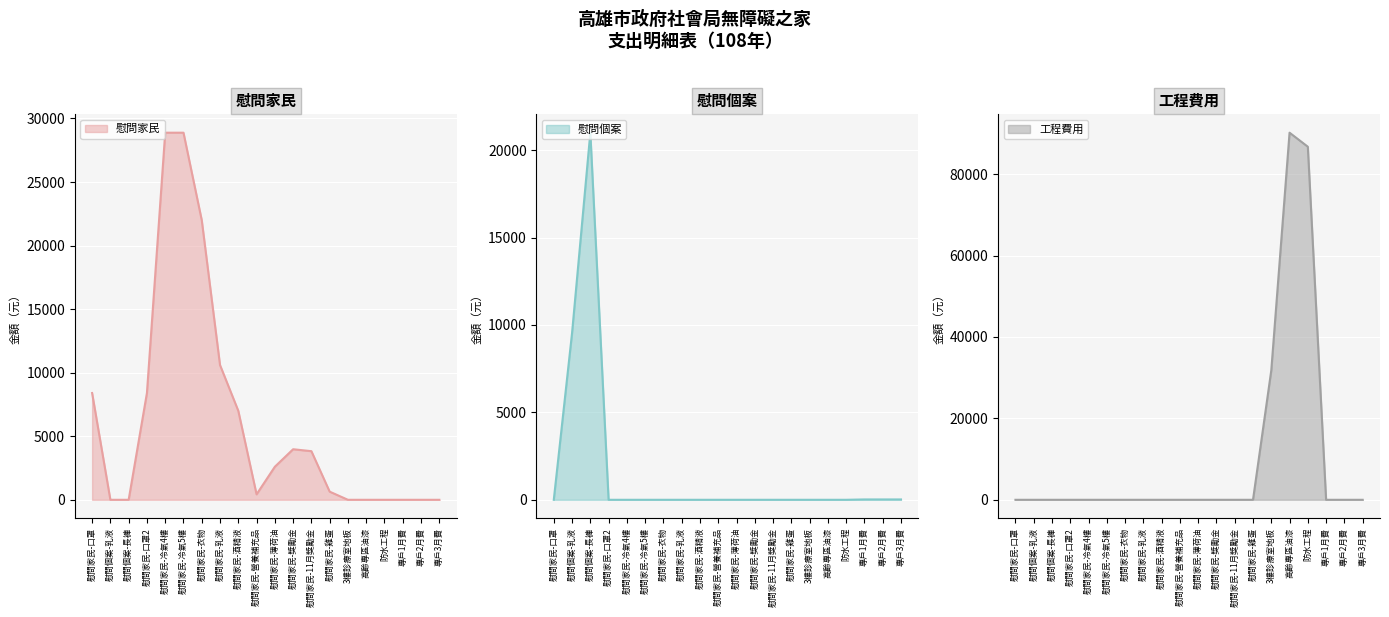

At which category does 工程費用 金額 reach its first local peak?

高齡專區油漆